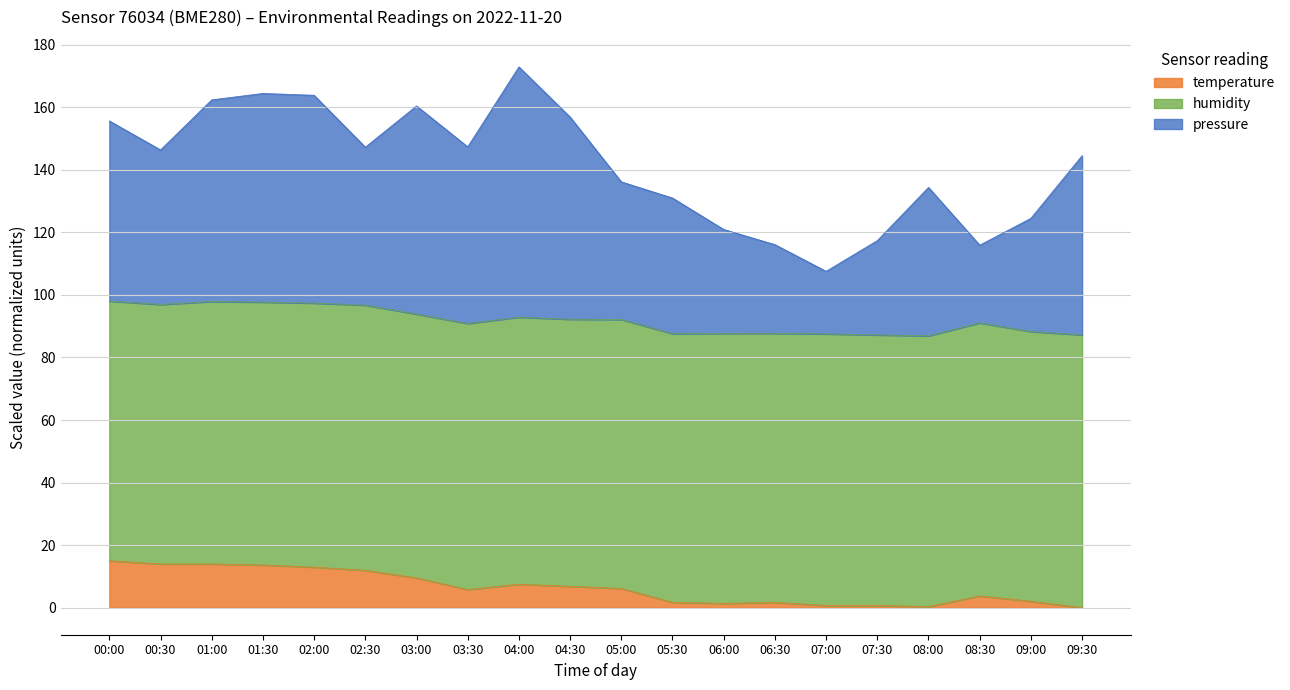

How many interior local peaks does the pressure series have?

4